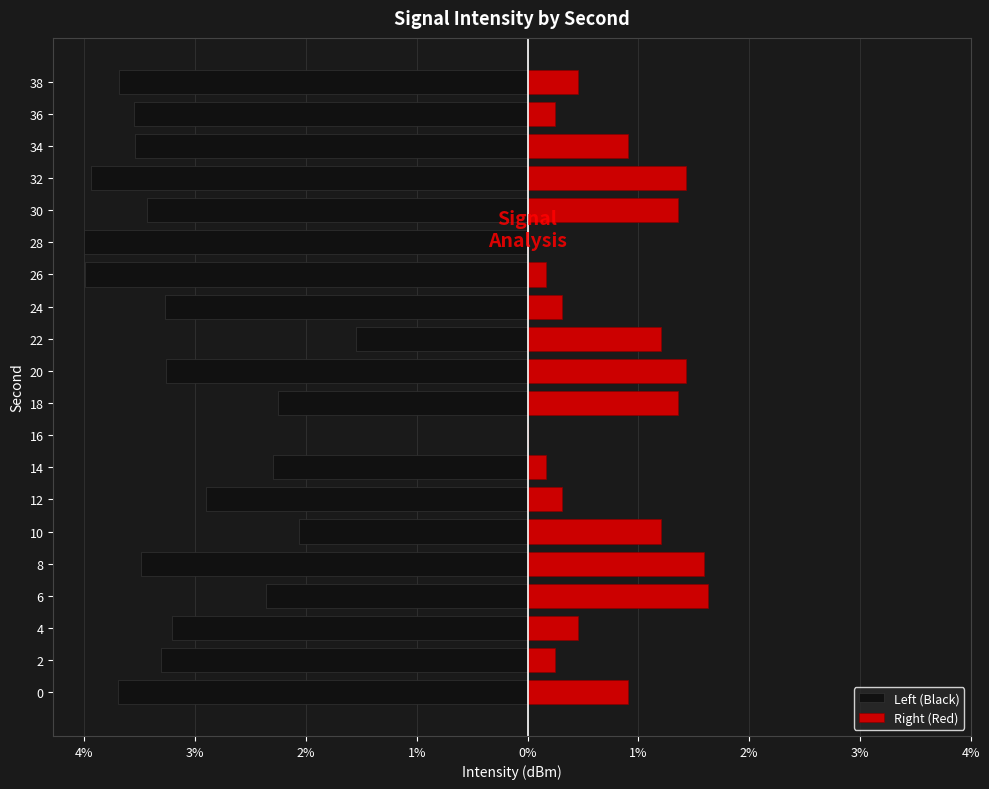

Are the bars grouped side by side (vs. stacked)?

Yes